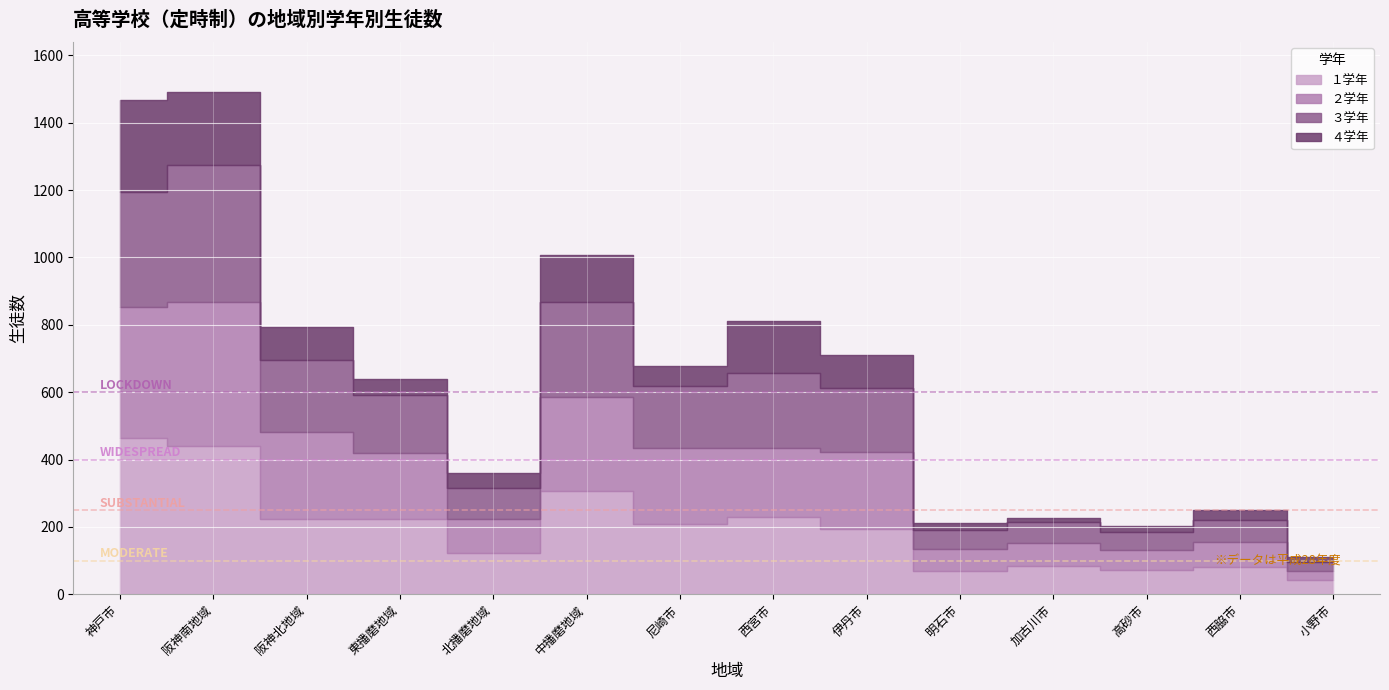

True or false: ３学年 and ２学年 cross at least once.

True